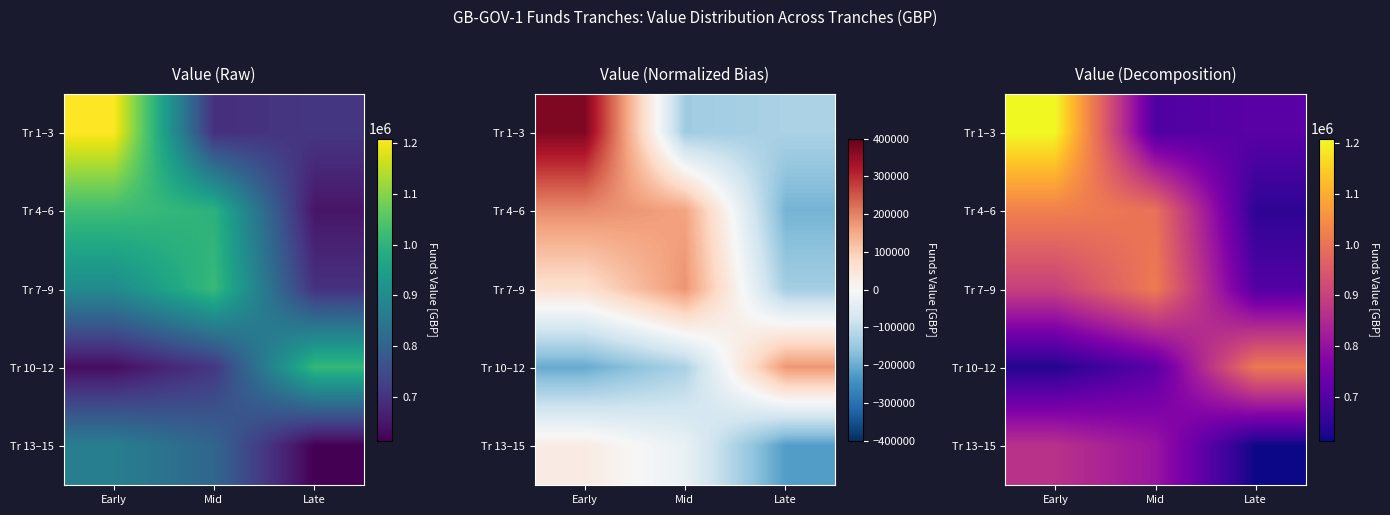

List the labels in order of Tr 1–3 value, largest first.

Early, Late, Mid